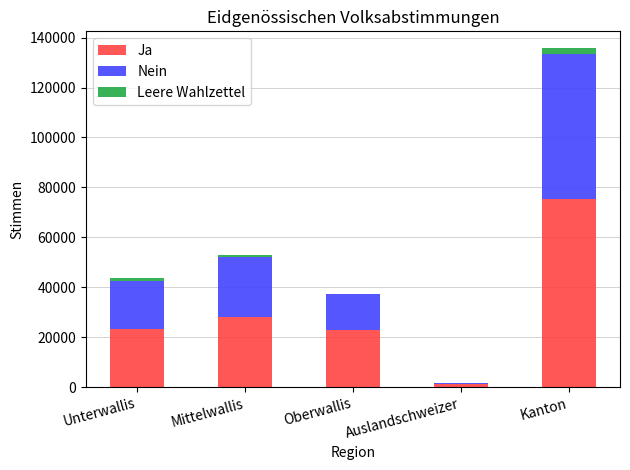

True or false: Ja has a value of 44017 at Mittelwallis.

False